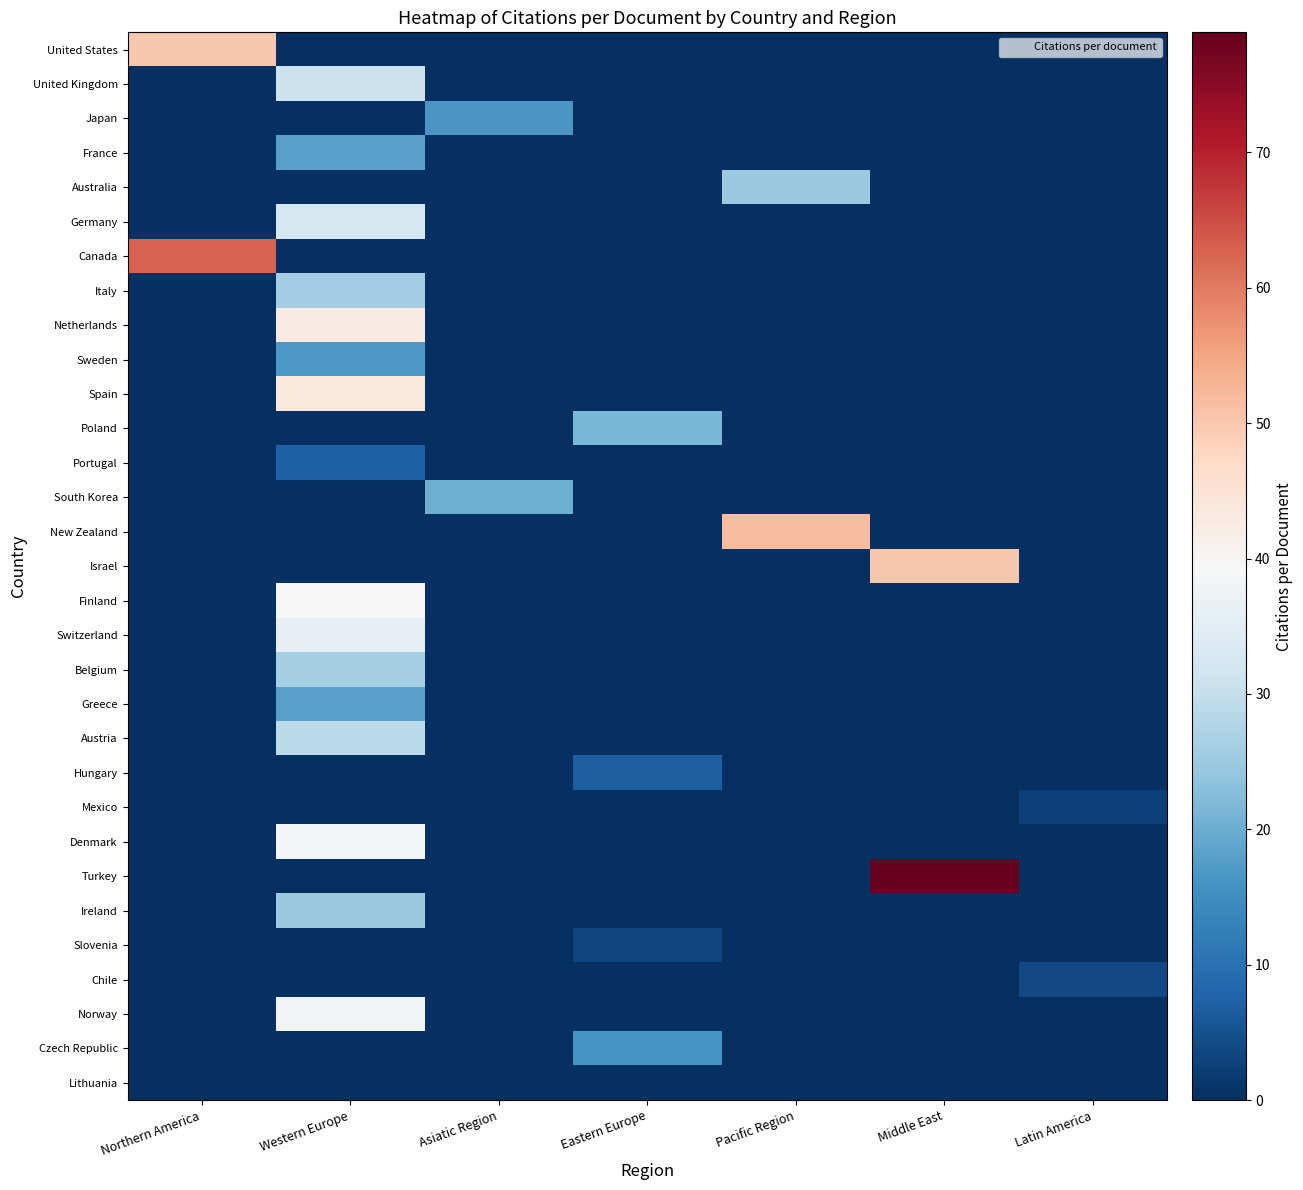

List the series in order of their peak value, lowest first.

Lithuania, Mexico, Slovenia, Chile, Hungary, Portugal, Czech Republic, Japan, Sweden, Greece, France, South Korea, Poland, Australia, Ireland, Italy, Belgium, Austria, United Kingdom, Germany, Switzerland, Norway, Denmark, Finland, Netherlands, Spain, United States, Israel, New Zealand, Canada, Turkey